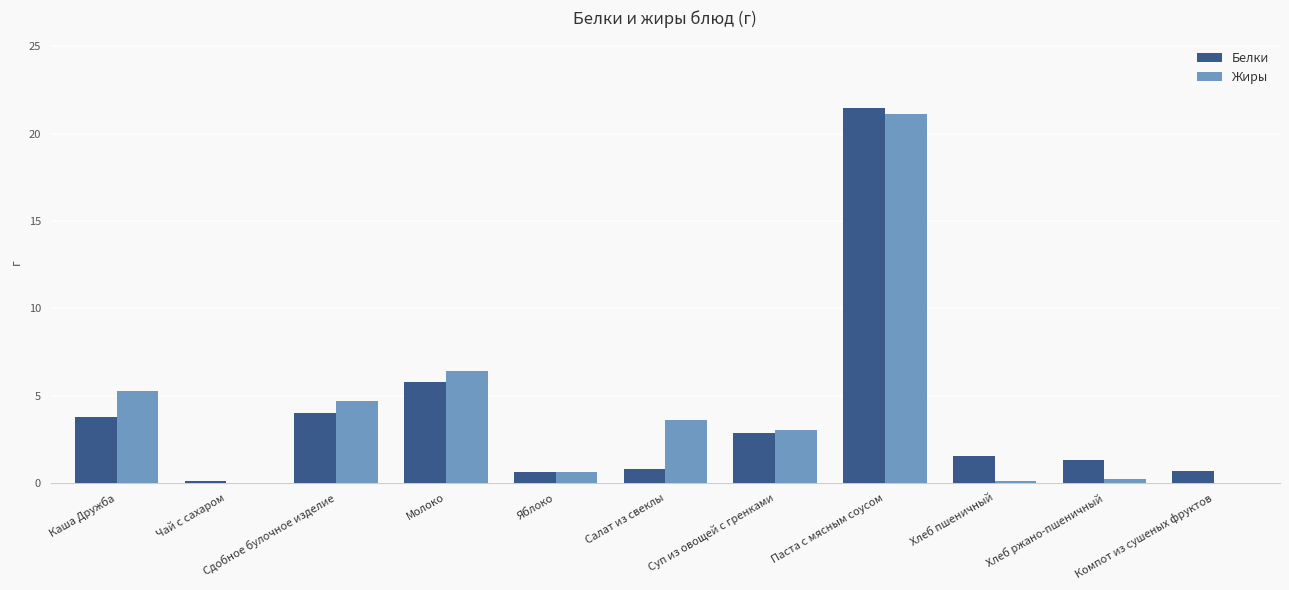

At which category is the sum across all series the highest?

Паста с мясным соусом